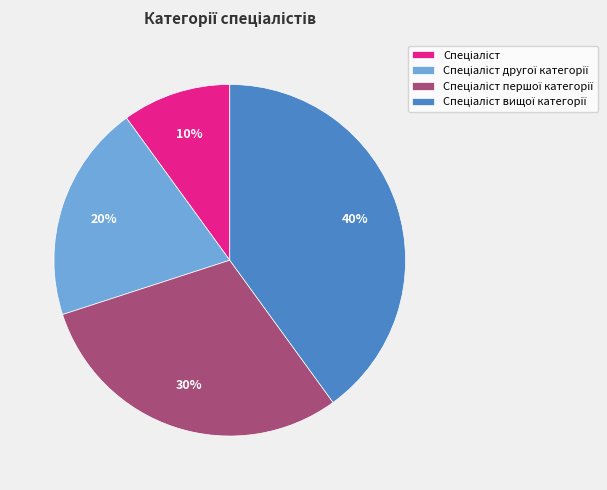

To the nearest percent, what is the difference between the largest and smallest slice percentages?

30%